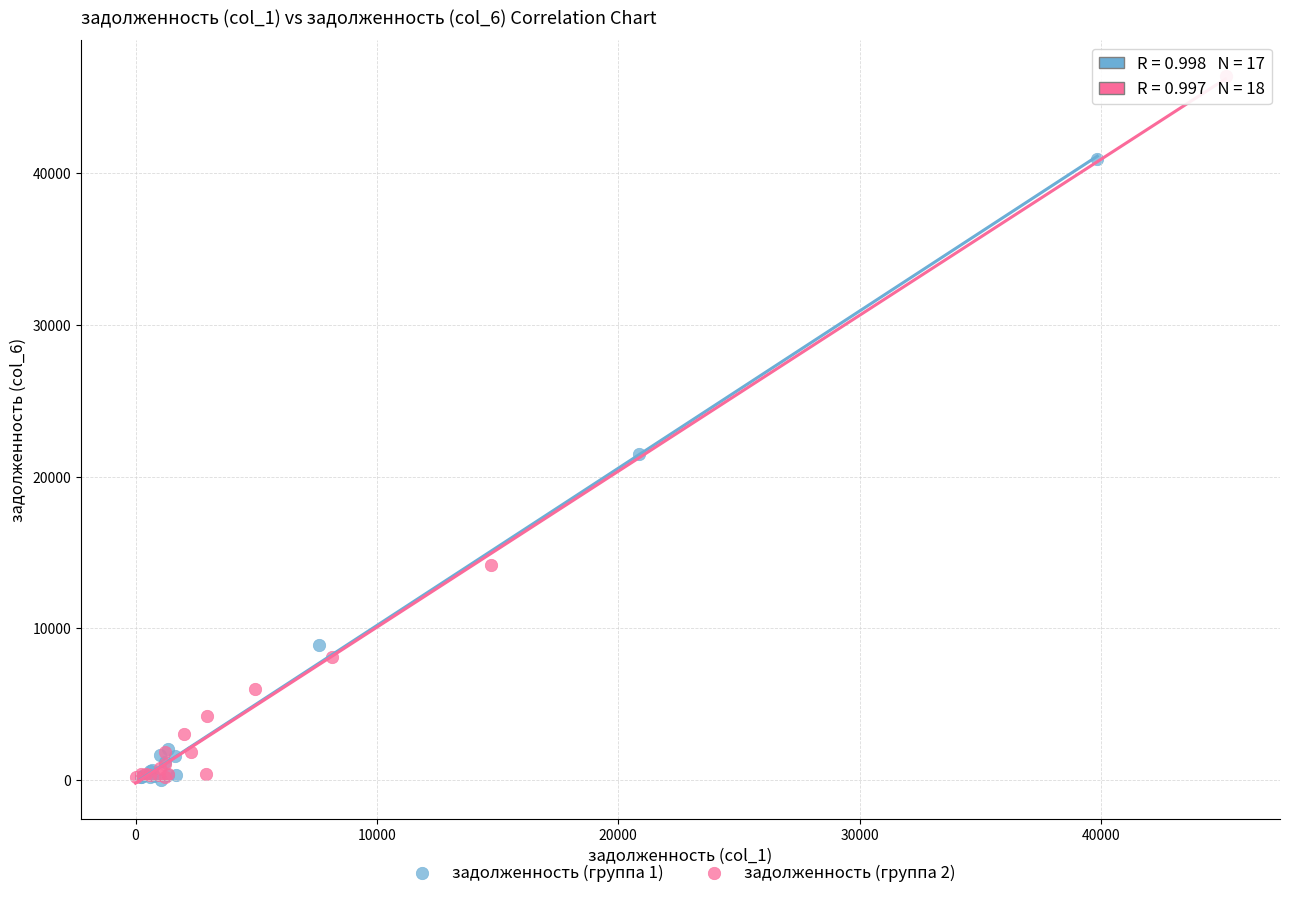

What are all the series names shown in the legend?

задолженность (группа 1), задолженность (группа 2)